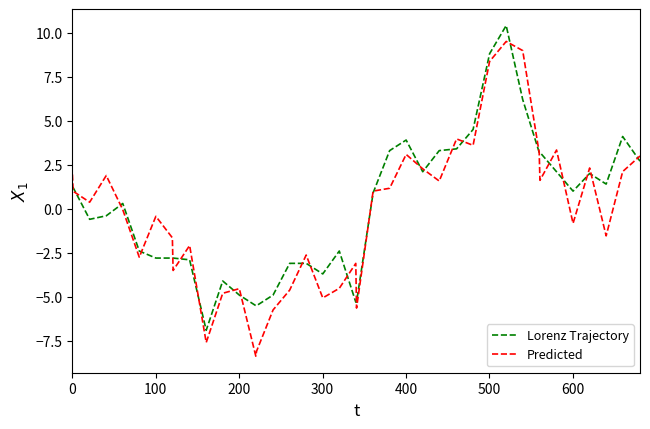

What is the lowest value of the Predicted series?

-8.4